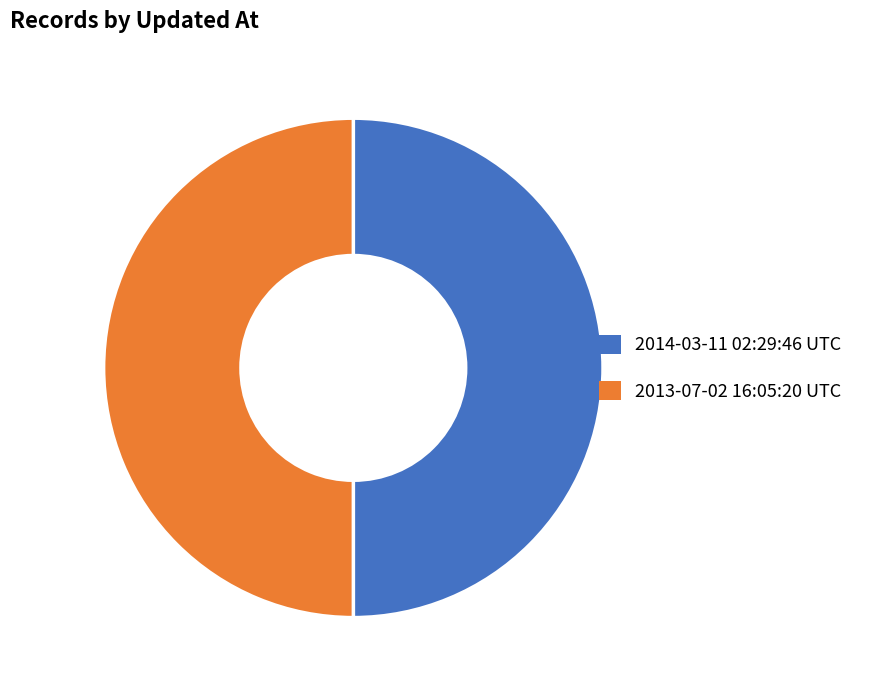

Is it true that 2014-03-11 02:29:46 UTC is 50% of the pie?

True